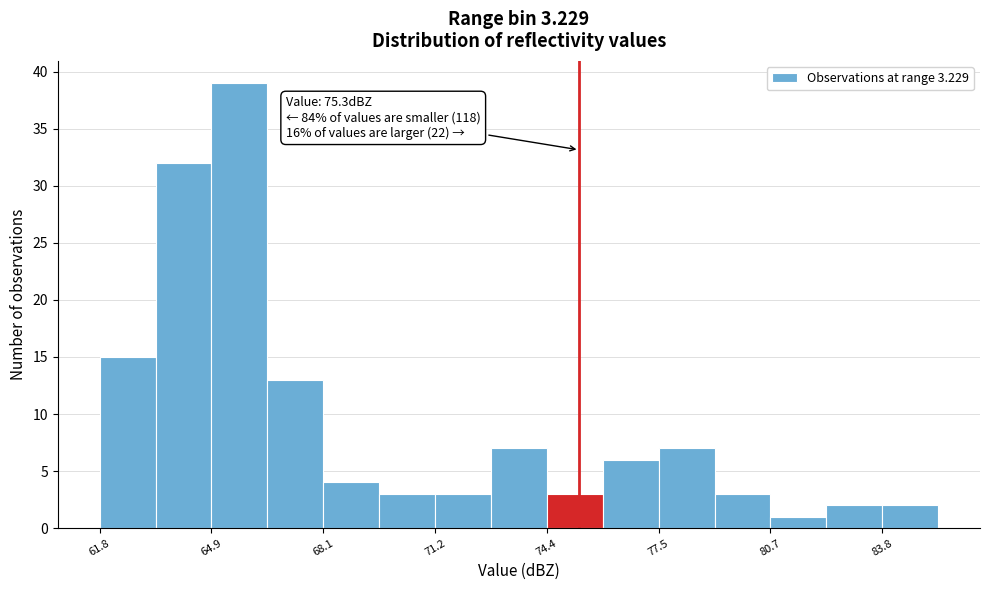

Read against the x-axis, roughly where is the centre of the tallest bar?

65.5